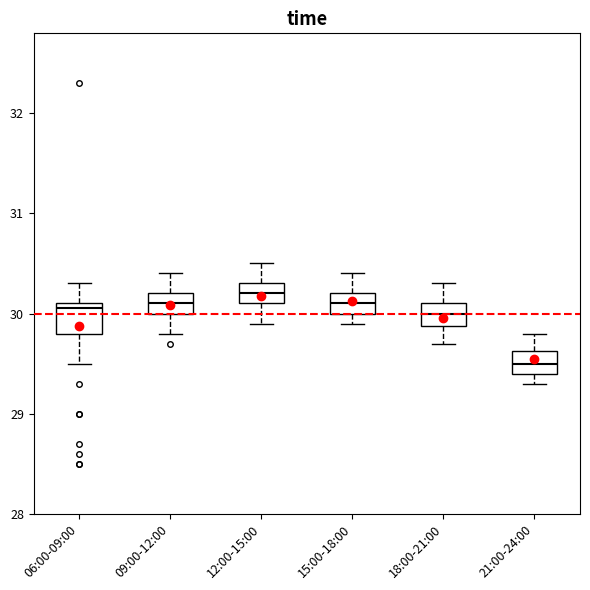

Reading left to right, read every box against the y-axis: the position of its median line, the range the box covers, and the ends of its whiskers. The values are not printed on the chart, so give them approximately, as read against the axis.

06:00-09:00: median 30.1 (just below the box's upper edge), box 29.8 to 30.1, whiskers 29.5 to 30.3
09:00-12:00: median 30.1, box 30.0 to 30.2, whiskers 29.8 to 30.4
12:00-15:00: median 30.2, box 30.1 to 30.3, whiskers 29.9 to 30.5
15:00-18:00: median 30.1, box 30.0 to 30.2, whiskers 29.9 to 30.4
18:00-21:00: median 30.0, box 29.9 to 30.1, whiskers 29.7 to 30.3
21:00-24:00: median 29.5, box 29.4 to 29.6, whiskers 29.3 to 29.8